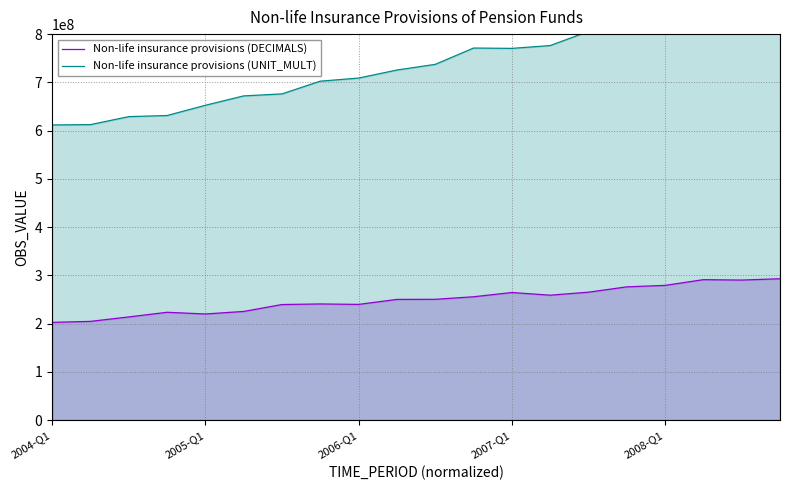

At how many categories does at least one series exceed 333347025?

20